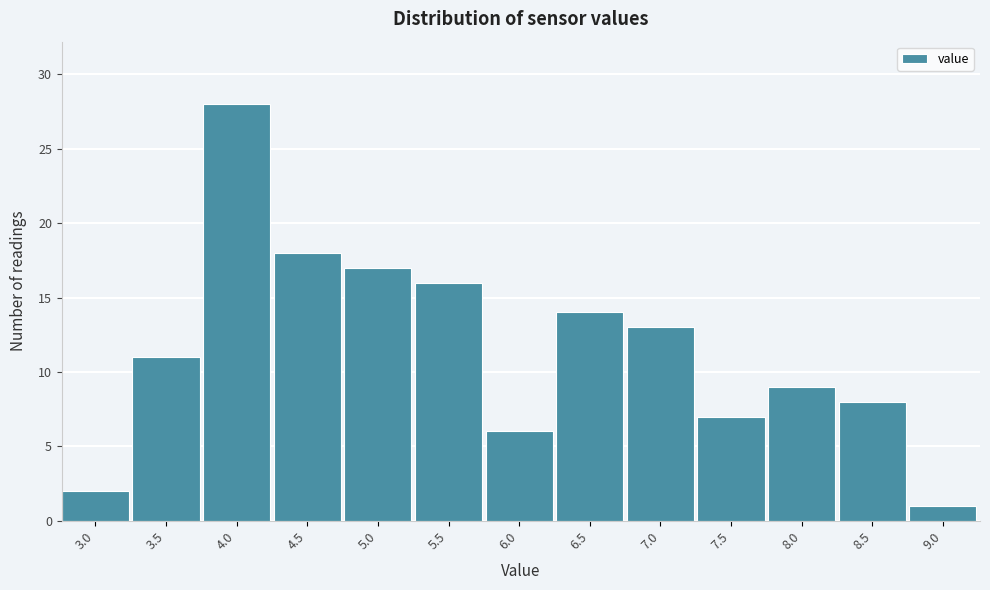

Reading right to left, extract all data points from this chart.

9.0=1	8.5=8	8.0=9	7.5=7	7.0=13	6.5=14	6.0=6	5.5=16	5.0=17	4.5=18	4.0=28	3.5=11	3.0=2